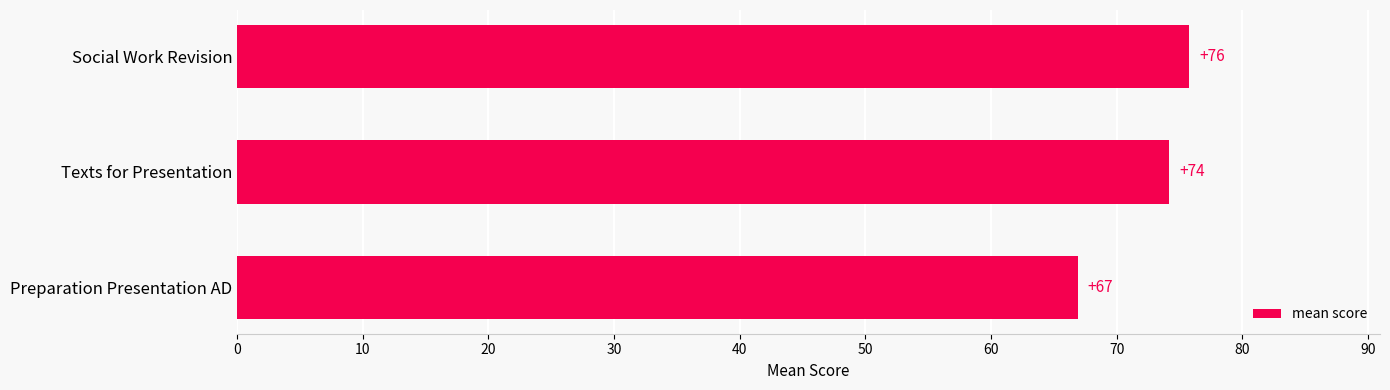

List the labels in order of value, smallest first.

Preparation Presentation AD, Texts for Presentation, Social Work Revision